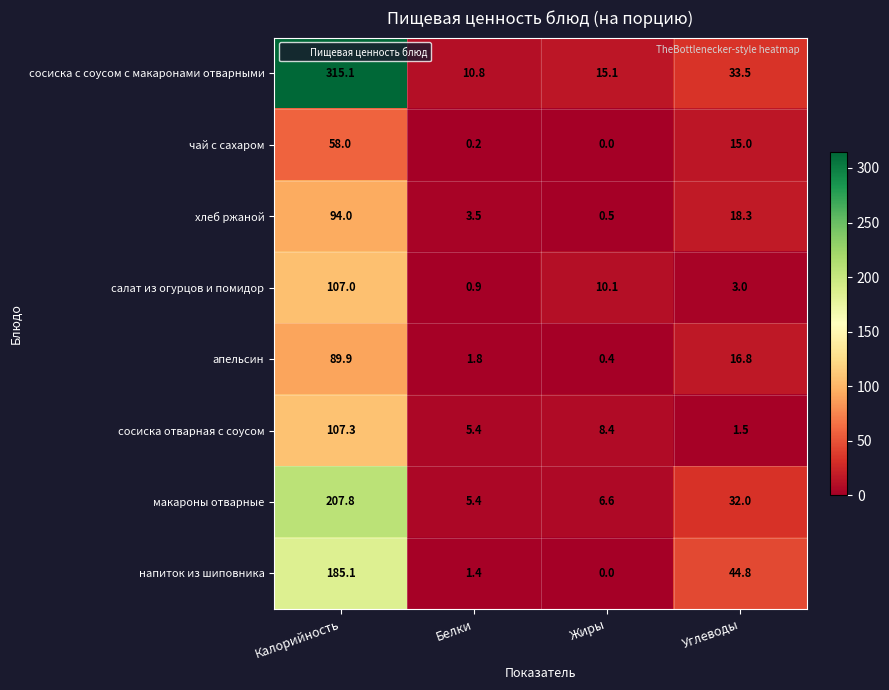

Is it true that сосиска отварная с соусом equals 7.3 at Белки?

False